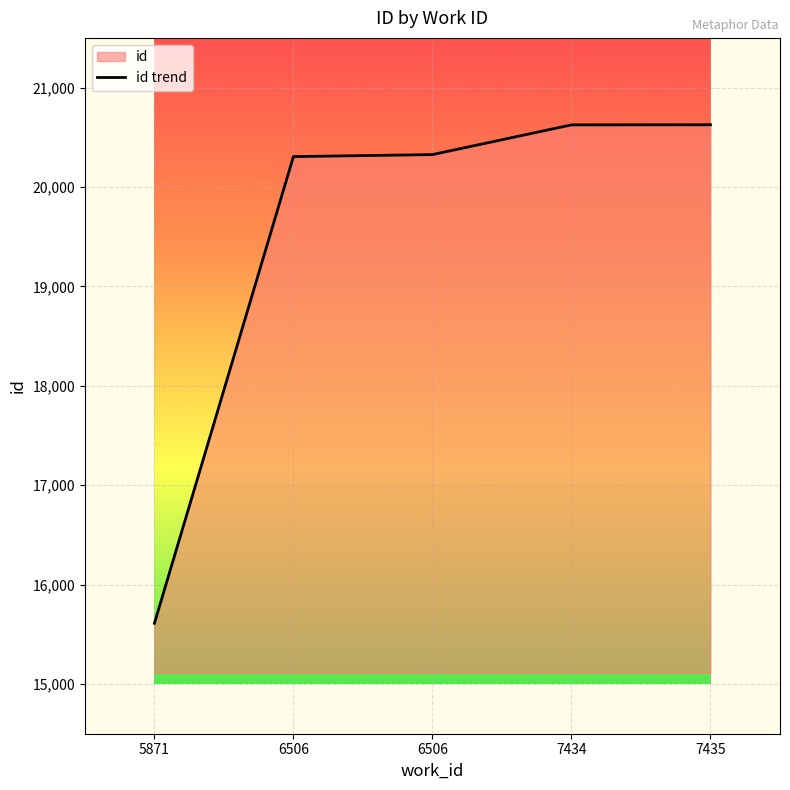

What is the sum of the values at 6506 and 7435?

40952